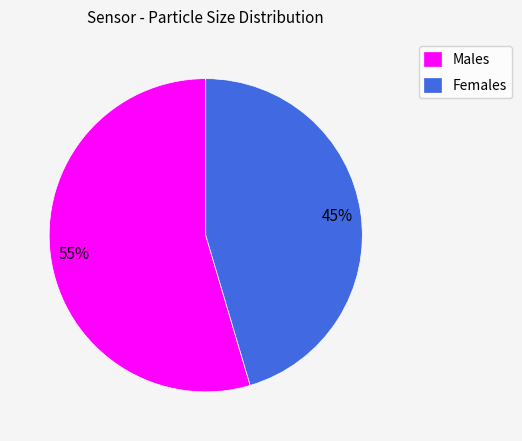

Does any single category account for the majority?

Yes